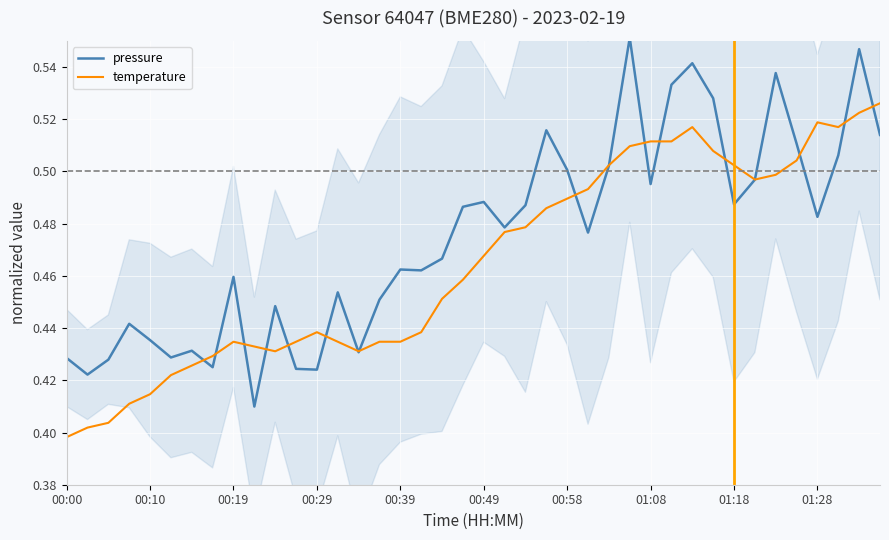

What are all the series names shown in the legend?

pressure, temperature